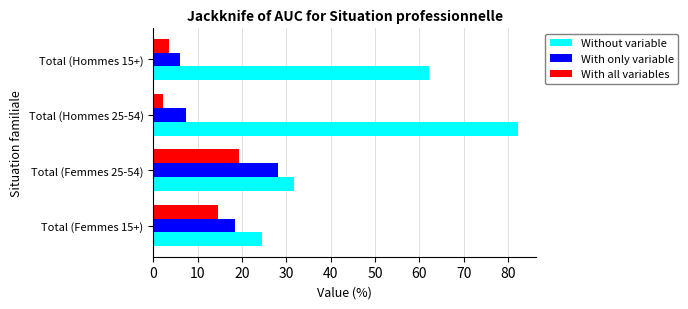

The value of With all variables at Total (Hommes 15+) is 3.6. True or false?

True